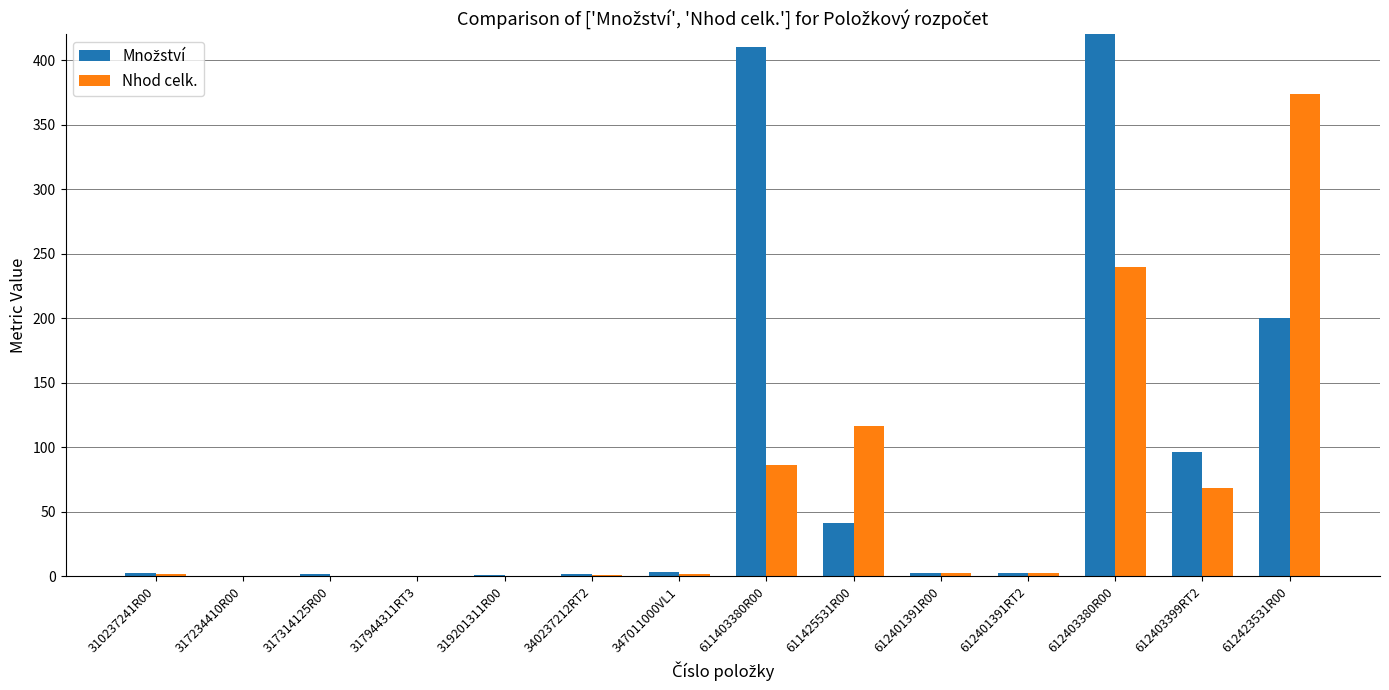

The value of Množství at 347011000VL1 is 3.5. True or false?

True